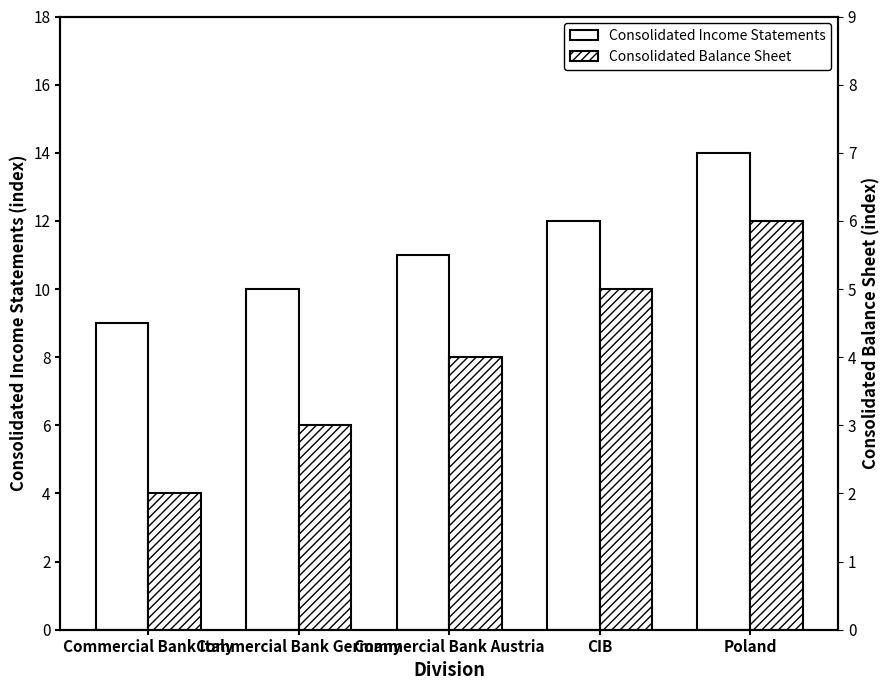

What is the value of the Consolidated Balance Sheet bar at the 5th from the left?

6